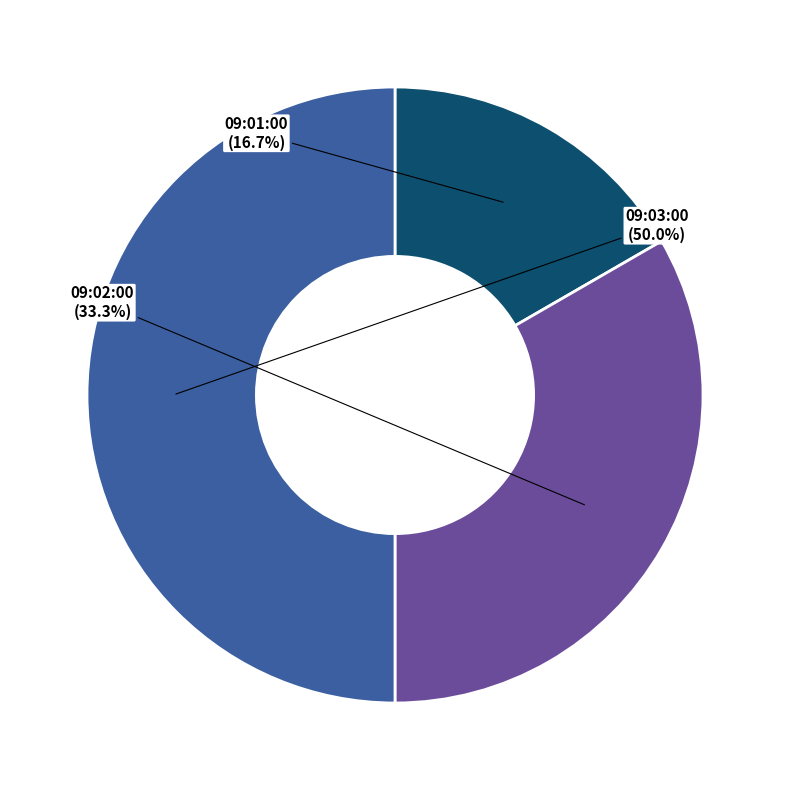

Does 09:01:00 account for over 50% of the chart?

No